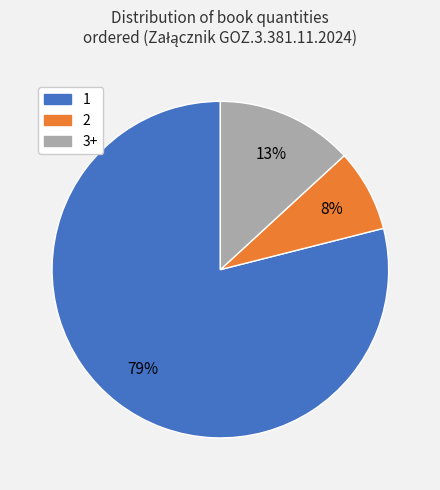

The 2 slice represents 1% of the pie. True or false?

False